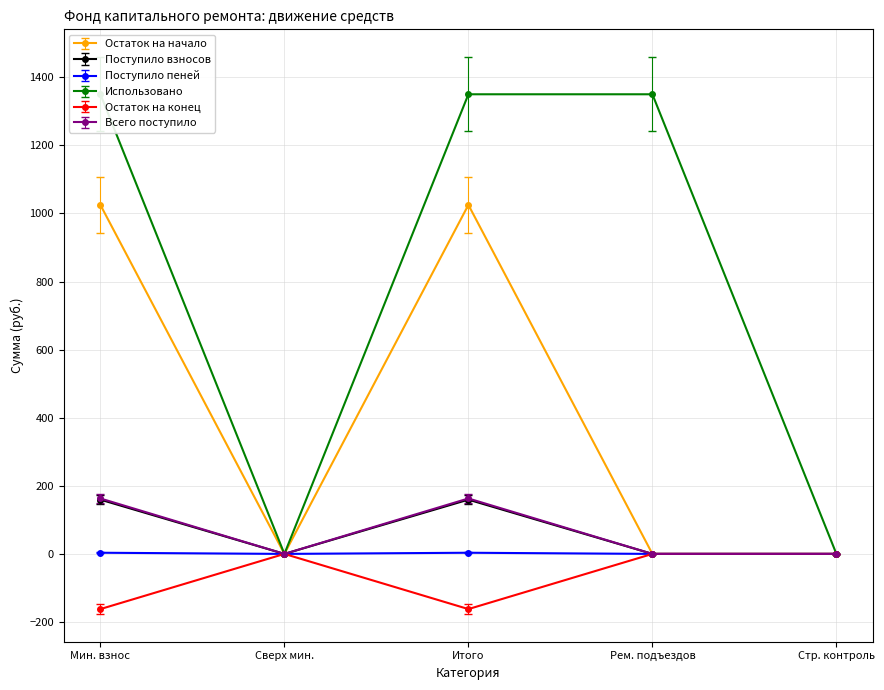

At which category does Поступило взносов reach its first local valley?

Сверх мин.